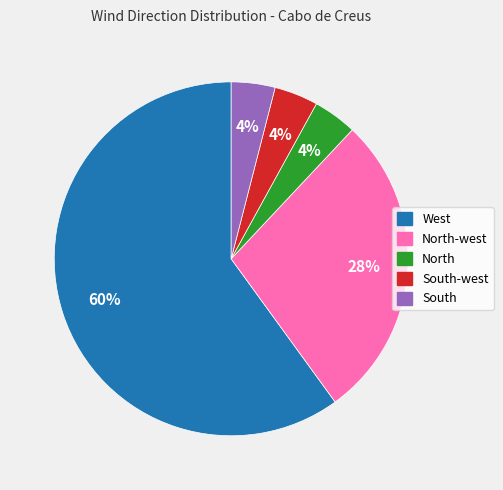

To the nearest percent, what is the difference between the largest and smallest slice percentages?

56%